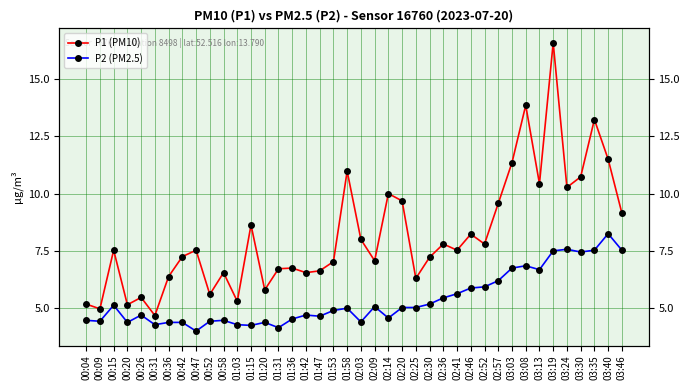

What is the minimum value for P1 (PM10)?

4.7